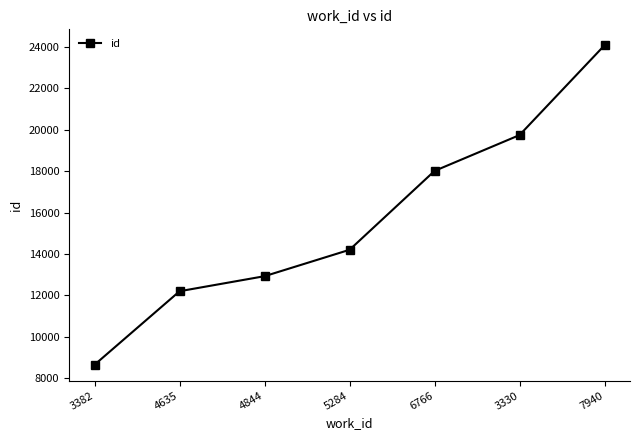

The chart shows a value of 3237 at 5284. True or false?

False